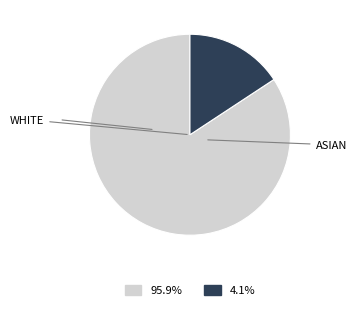

How many slices are in this pie chart?

2